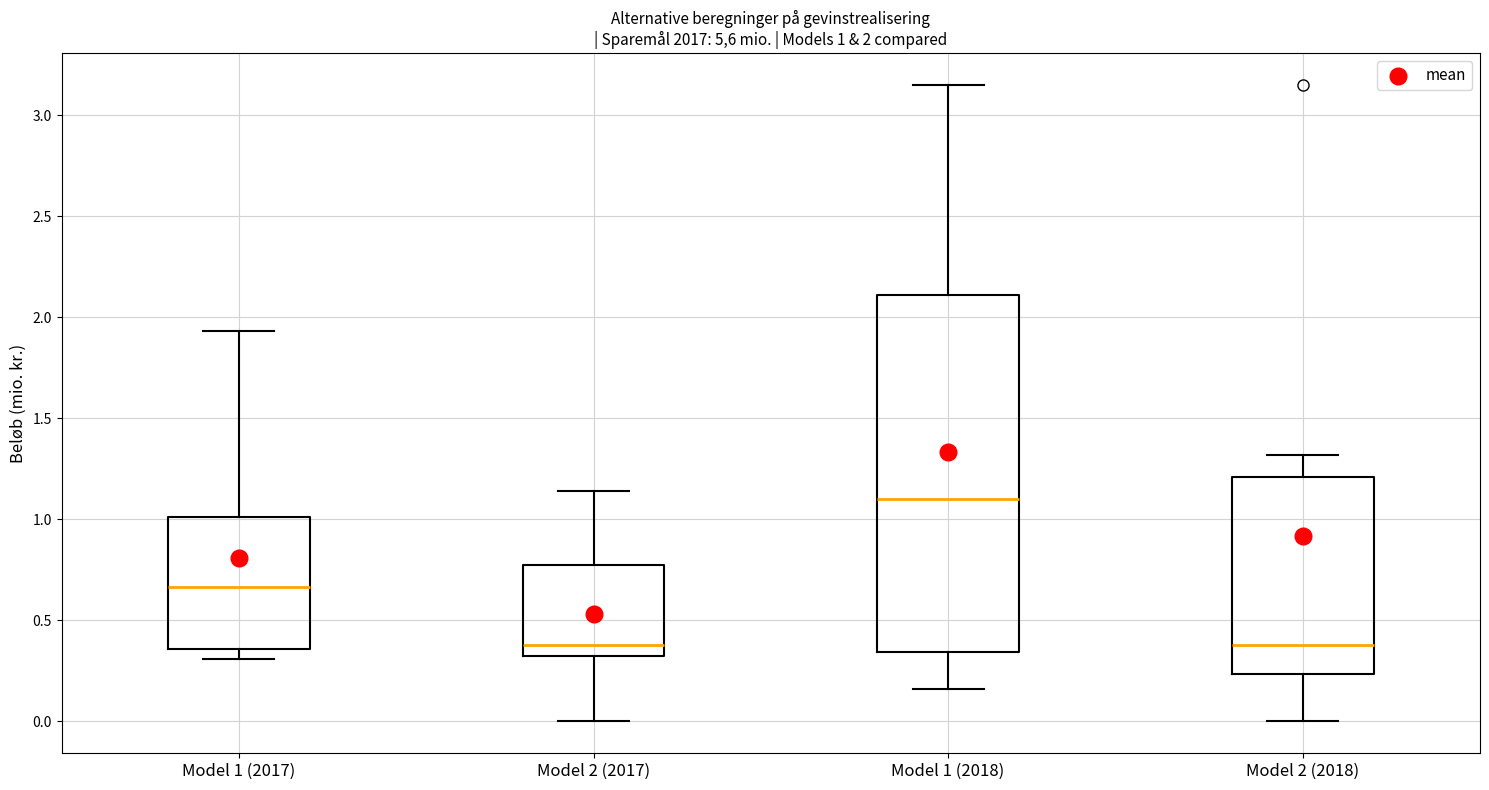

Comparing the boxes themselves (not the whiskers), which one is the tallest?

Model 1 (2018)